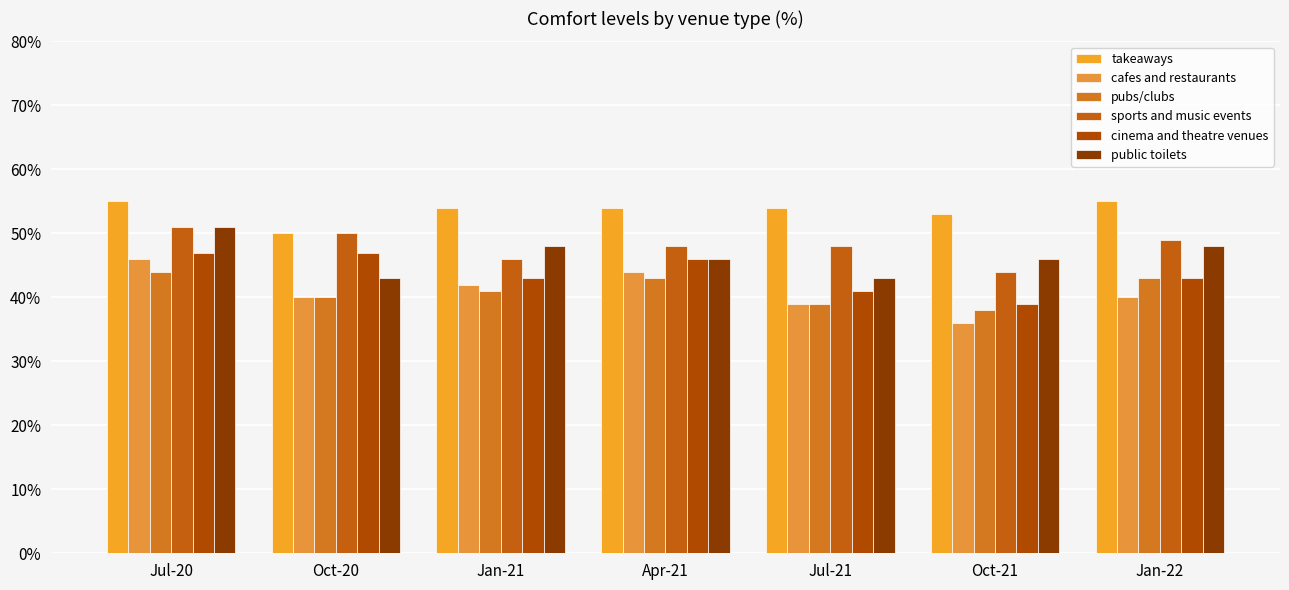

True or false: sports and music events has a value of 11 at Oct-21.

False